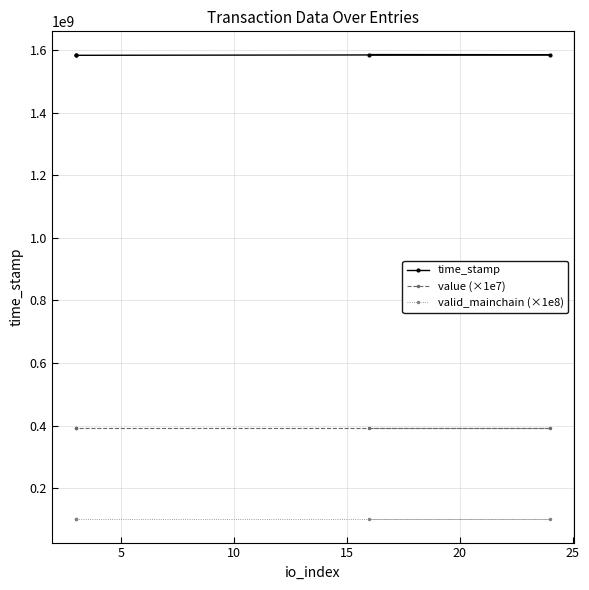

What is the average value of the value (×1e7) series?

391158650.4